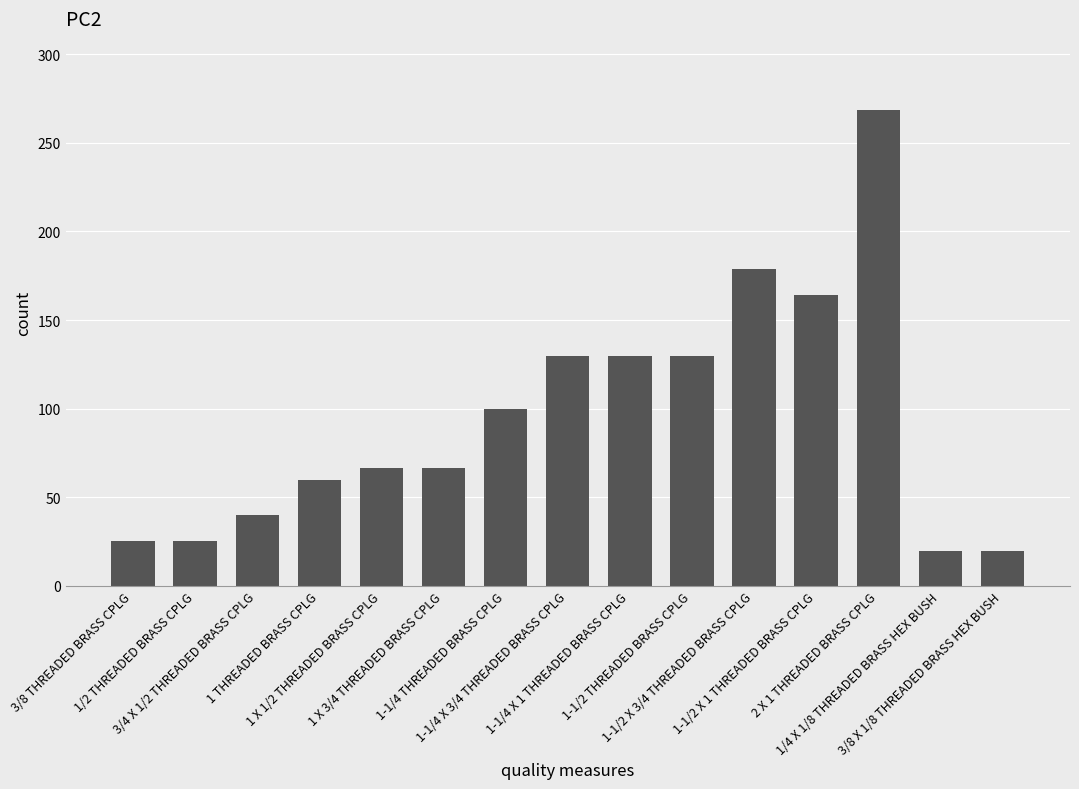

Reading right to left, transcribe all the data shown in this chart.

3/8 X 1/8 THREADED BRASS HEX BUSH=19.8	1/4 X 1/8 THREADED BRASS HEX BUSH=19.8	2 X 1 THREADED BRASS CPLG=268.4	1-1/2 X 1 THREADED BRASS CPLG=164.0	1-1/2 X 3/4 THREADED BRASS CPLG=178.9	1-1/2 THREADED BRASS CPLG=129.5	1-1/4 X 1 THREADED BRASS CPLG=129.5	1-1/4 X 3/4 THREADED BRASS CPLG=129.5	1-1/4 THREADED BRASS CPLG=99.6	1 X 3/4 THREADED BRASS CPLG=66.2	1 X 1/2 THREADED BRASS CPLG=66.2	1 THREADED BRASS CPLG=59.6	3/4 X 1/2 THREADED BRASS CPLG=40.0	1/2 THREADED BRASS CPLG=25.1	3/8 THREADED BRASS CPLG=25.1